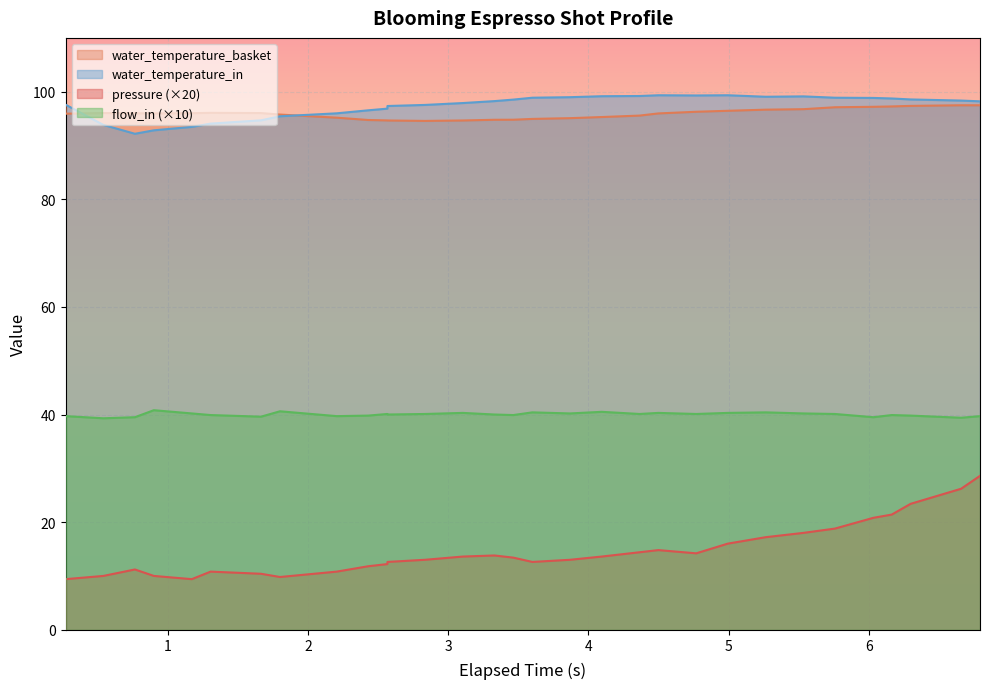

What is the value of the water_temperature_basket point at the 7th from the left?

96.1